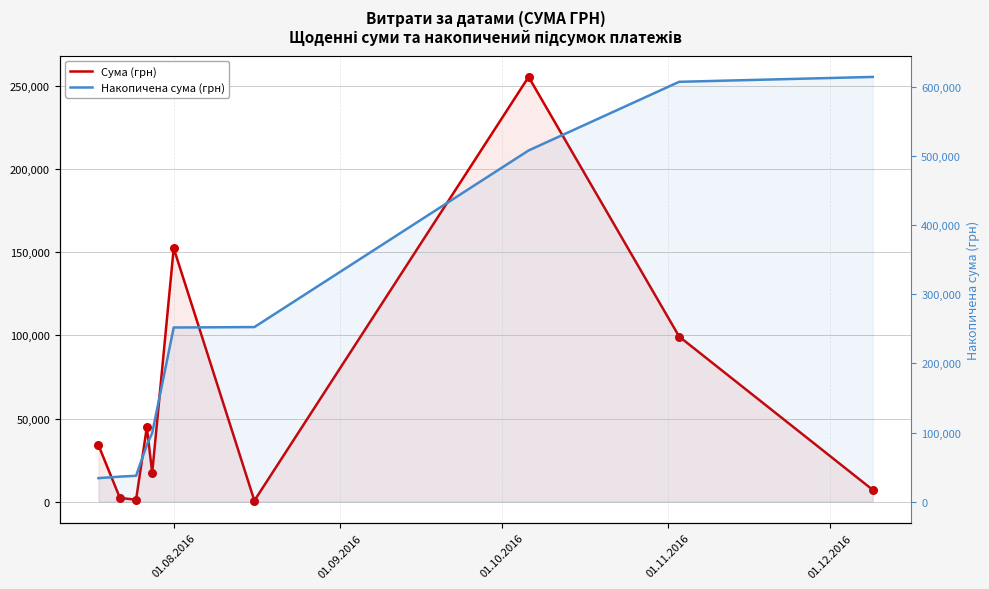

Which series has the largest Y range (max minus min)?

Накопичена сума (грн)